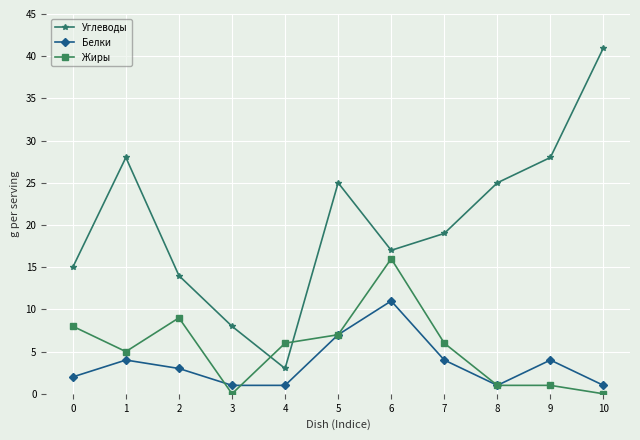

What is the difference between the maximum and minimum values in the Жиры series?

16